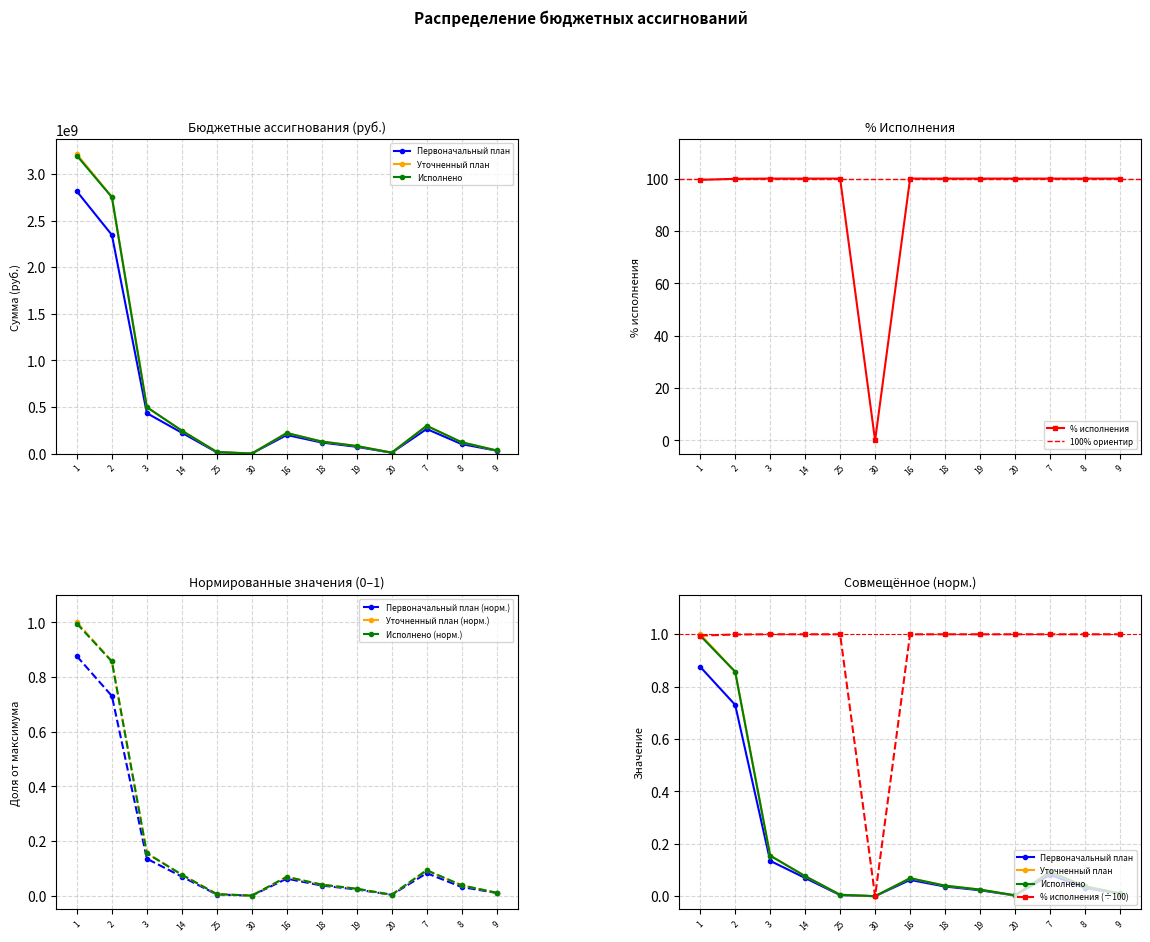

Does the chart have visible grid lines?

Yes